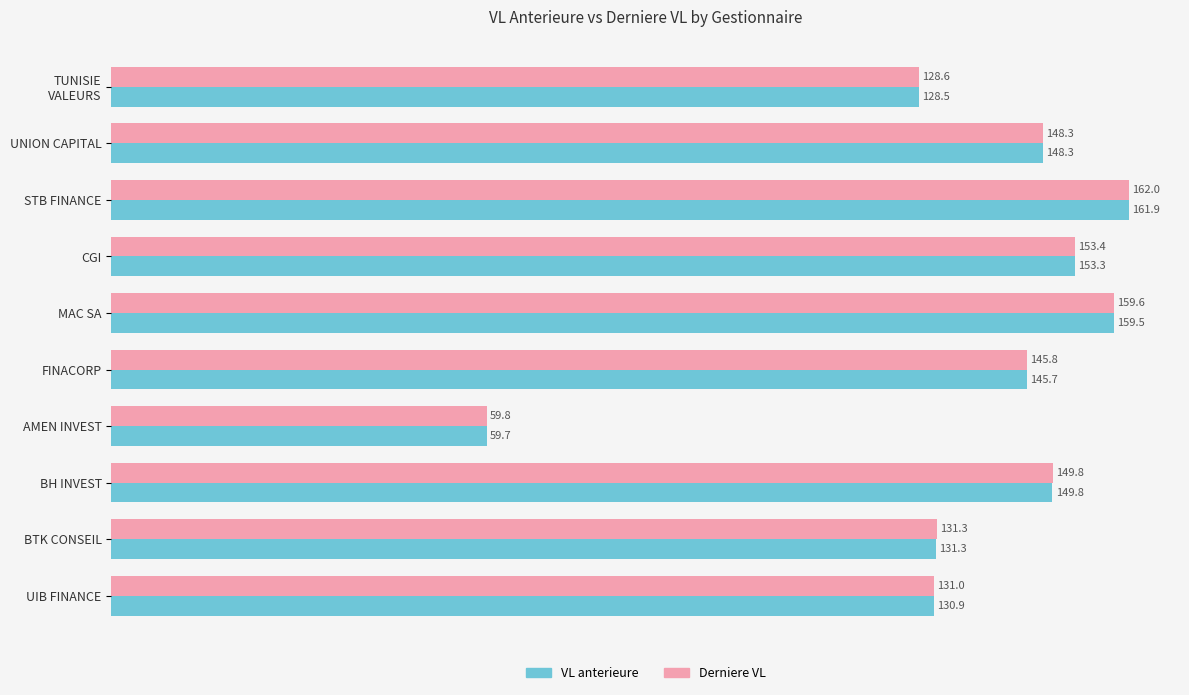

What is the difference between the second highest and second lowest values in the VL anterieure series?

31.0